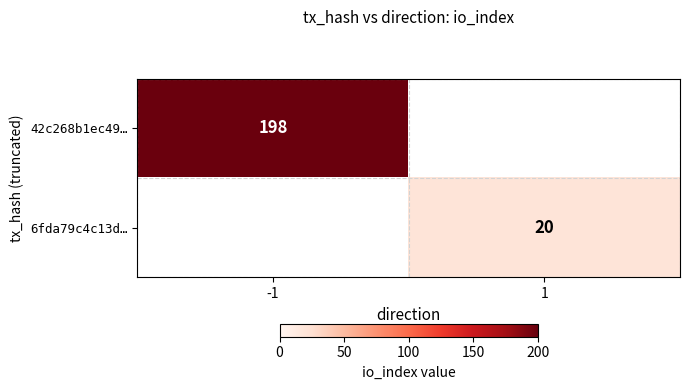

The value of 6fda79c4c13d… at 1 is 4.3. True or false?

False